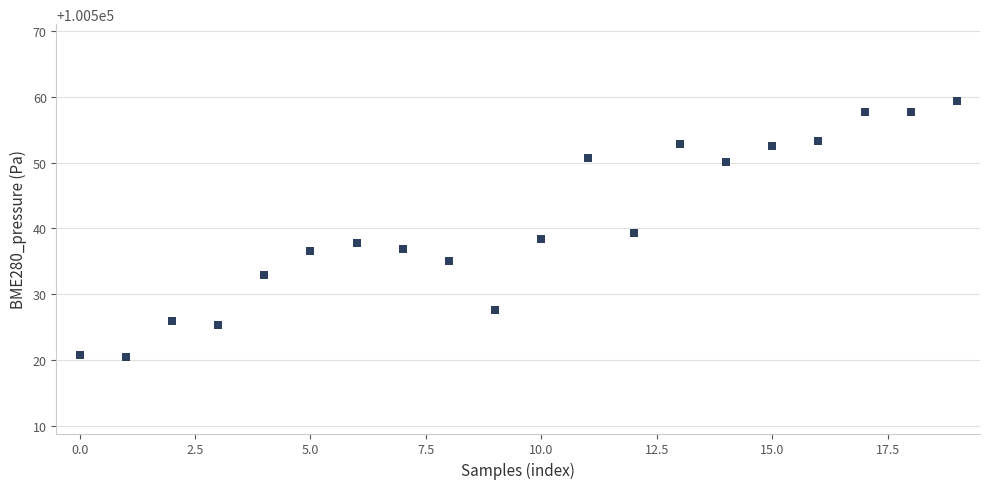

What is the range of Y values (max minus min)?

38.9